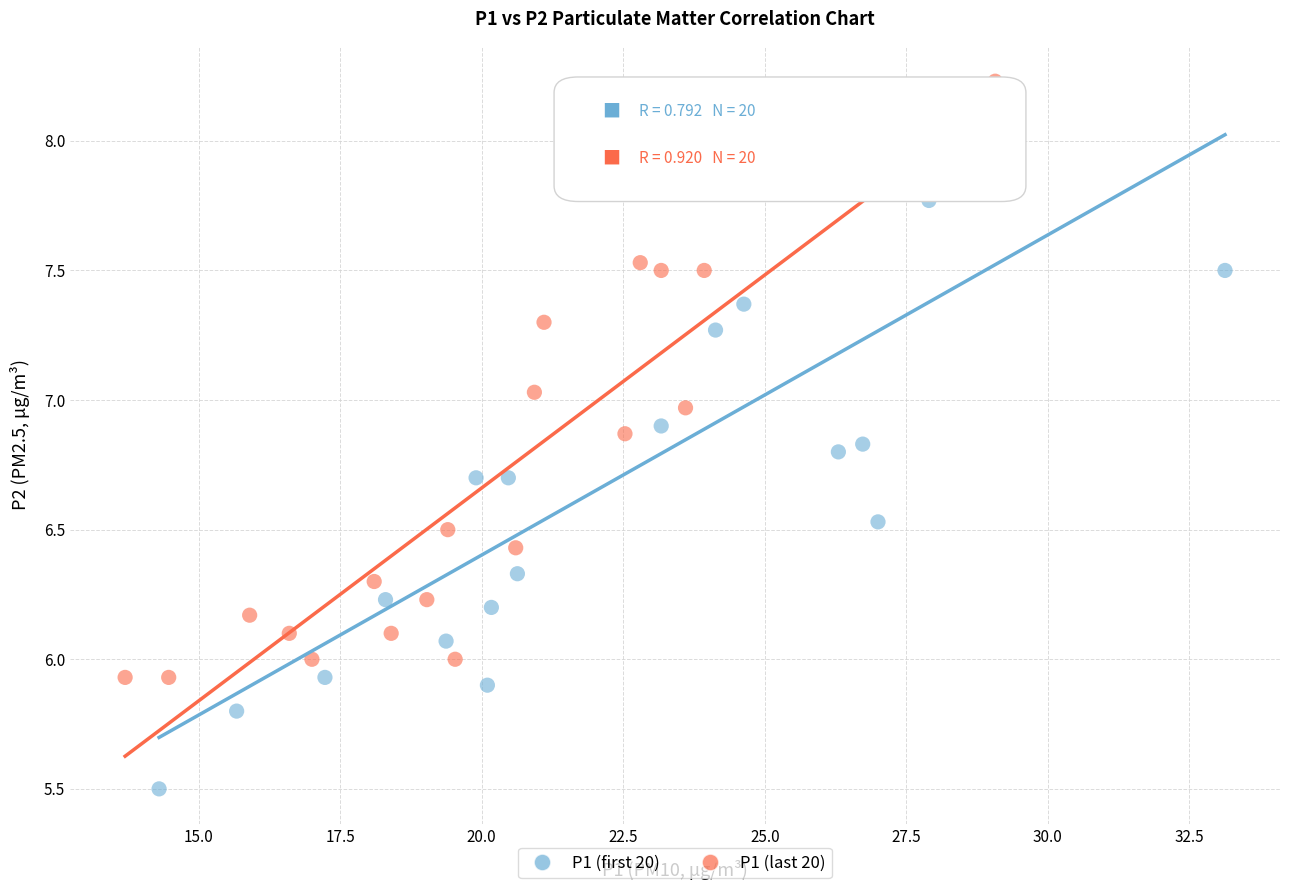

Which series contains the lowest Y value?

P1 (first 20)